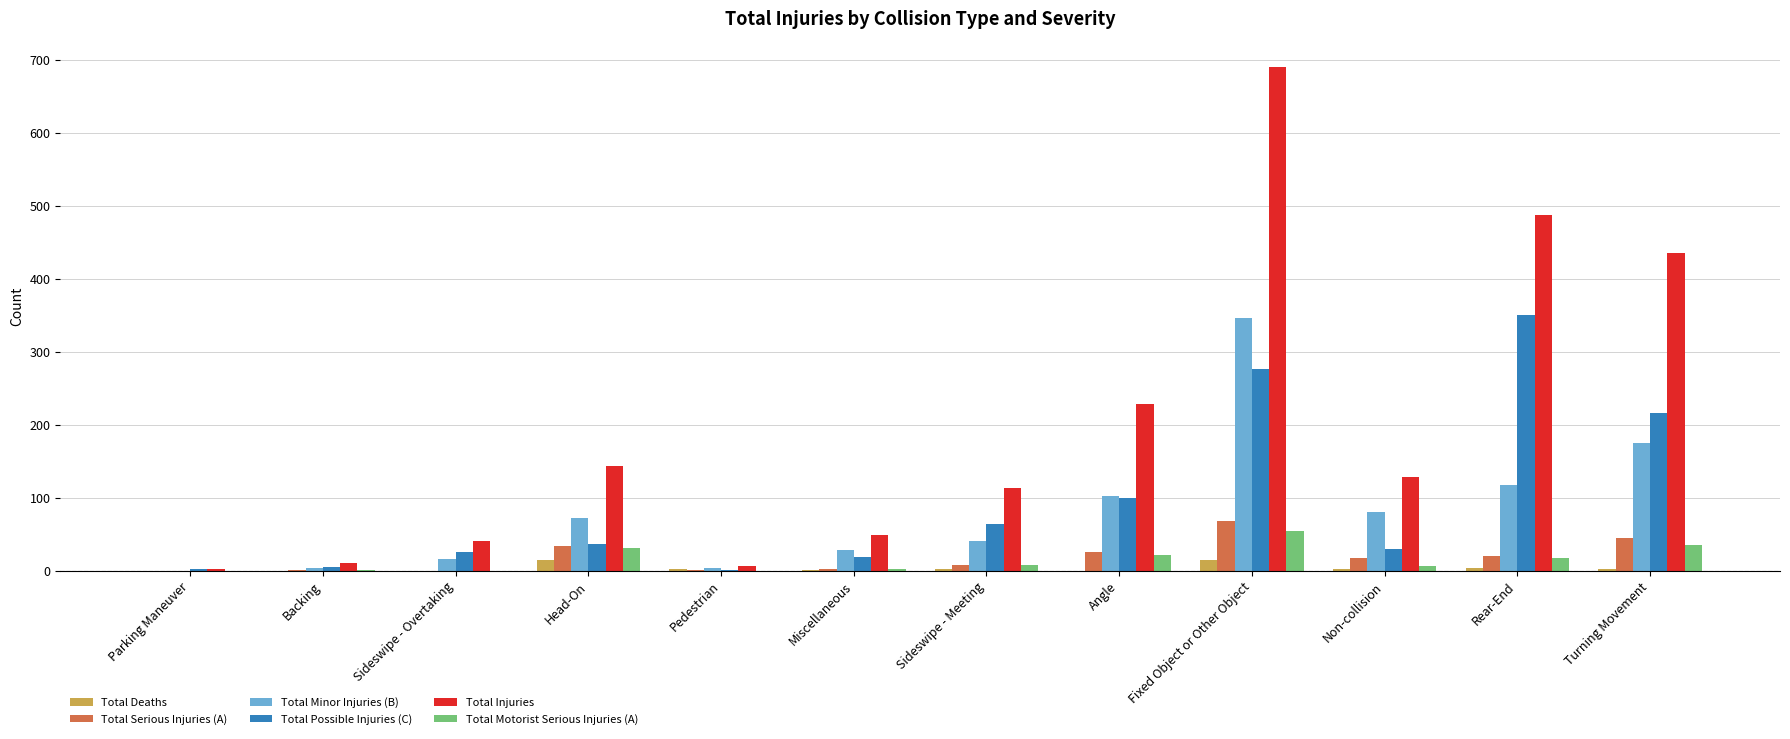

The value of Total Serious Injuries (A) at Non-collision is 17. True or false?

True